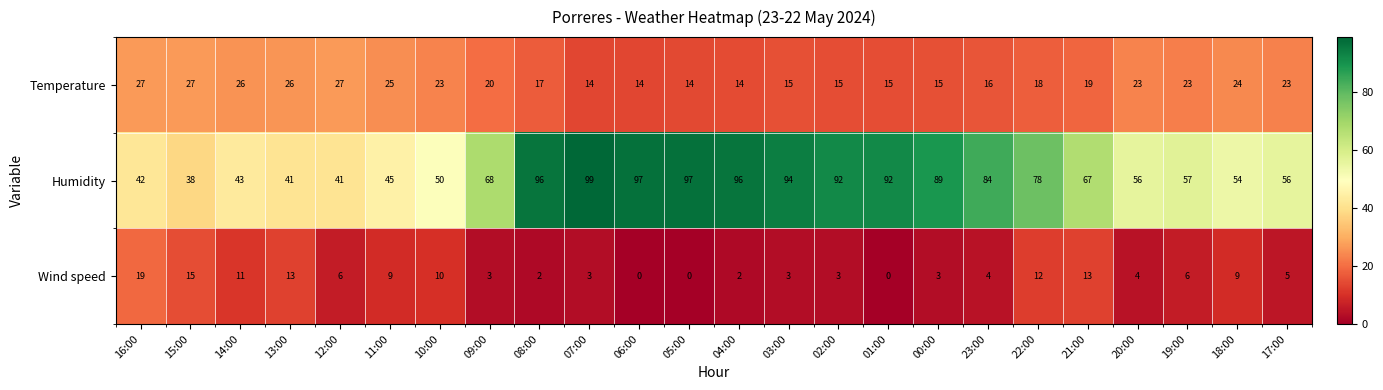

Which series changed the most between 03:00 and 20:00?

Humidity